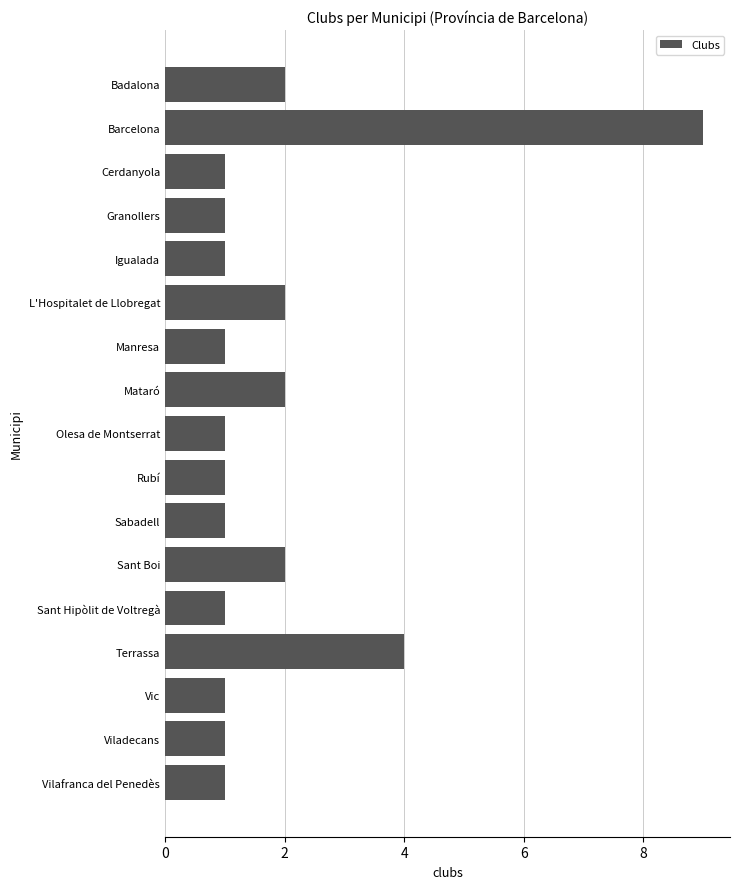

What is the sum of all values?

32